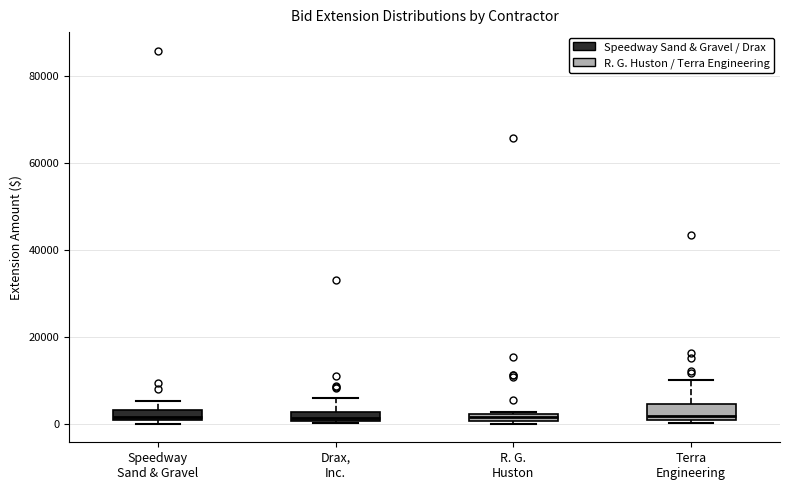

Where does the median line of the box for Terra Engineering sit on the y-axis? The values are not printed on the chart, so give them approximately, as read against the axis.

2000